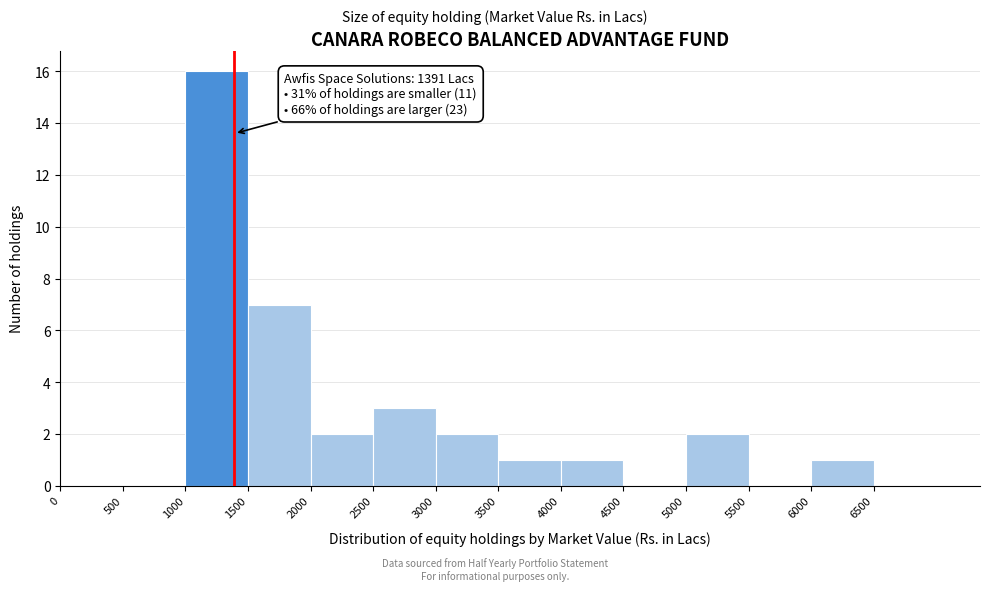

Over which range of the x-axis is the bar tallest?

1000 to 1500